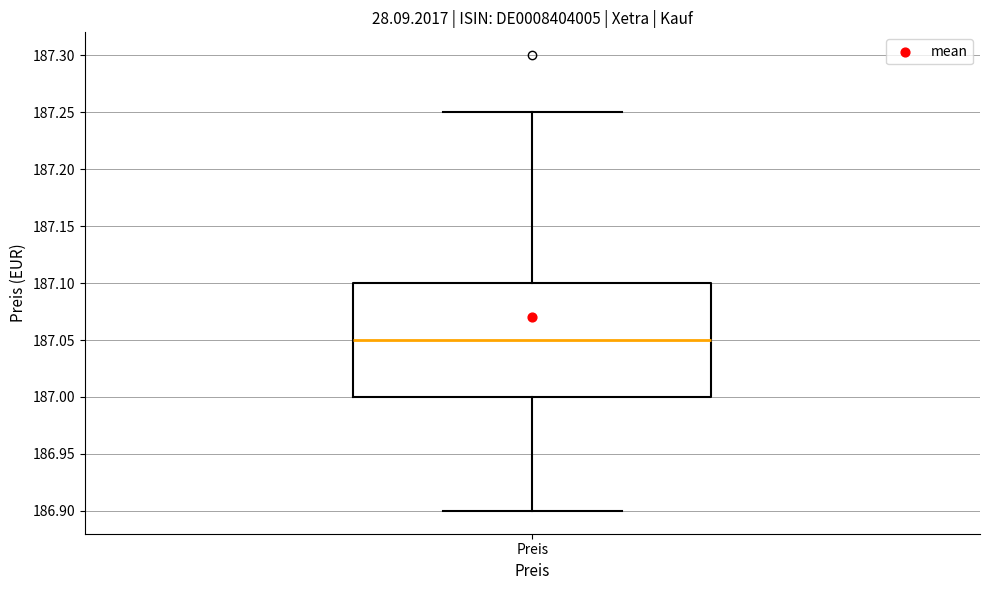

Where does the upper whisker of the box for Preis end on the y-axis? The values are not printed on the chart, so give them approximately, as read against the axis.

187.25